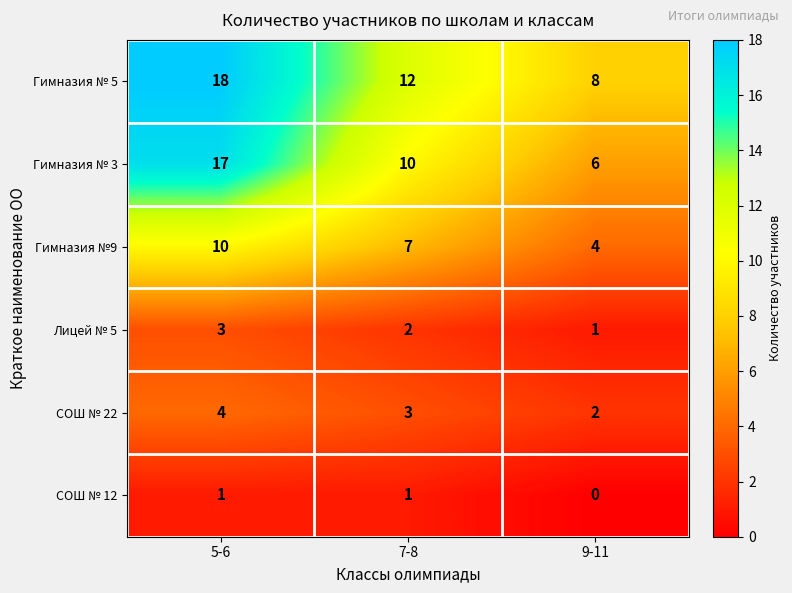

What is the sum of the Гимназия №9 values at 7-8 and 9-11?

11